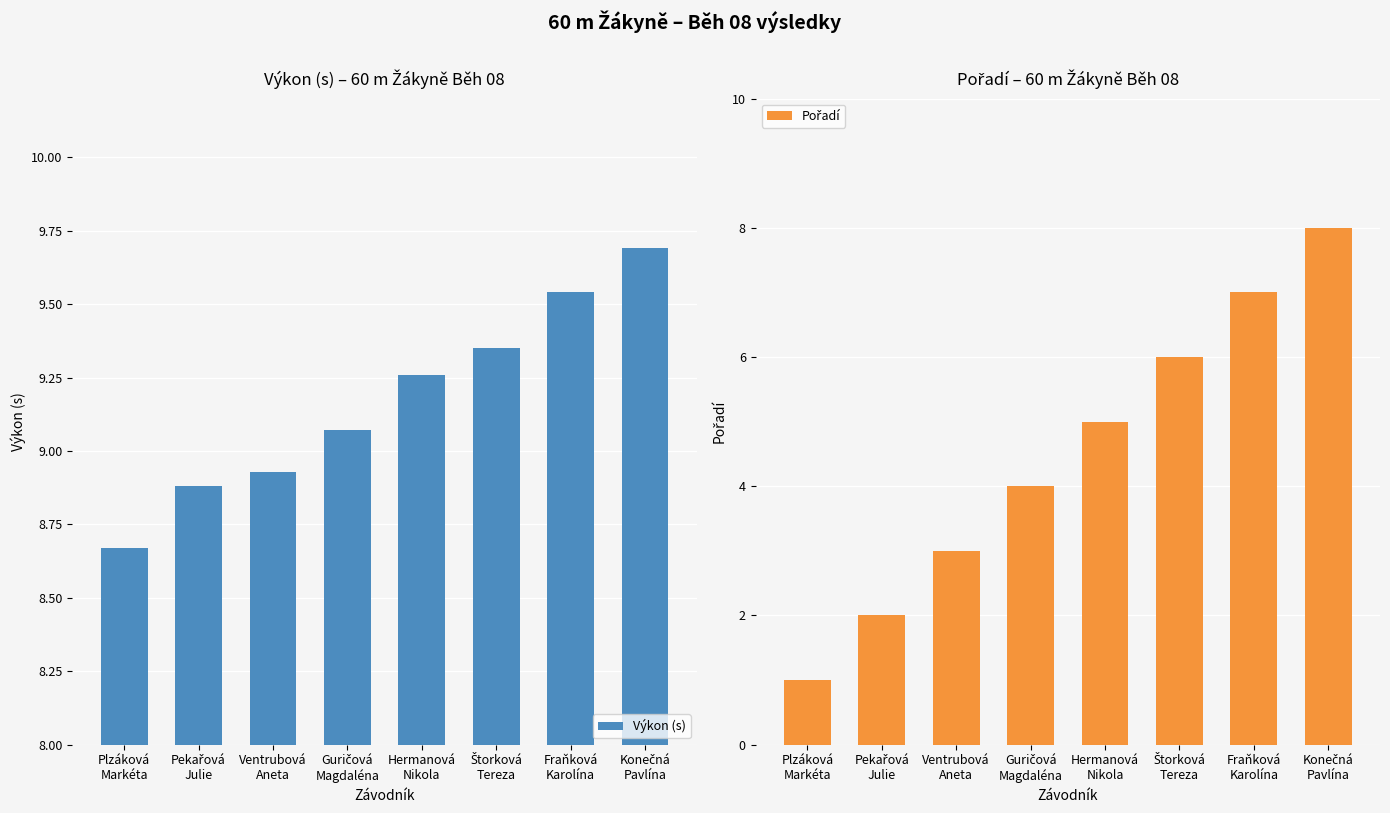

How many data points in Výkon (s) are less than 9?

3